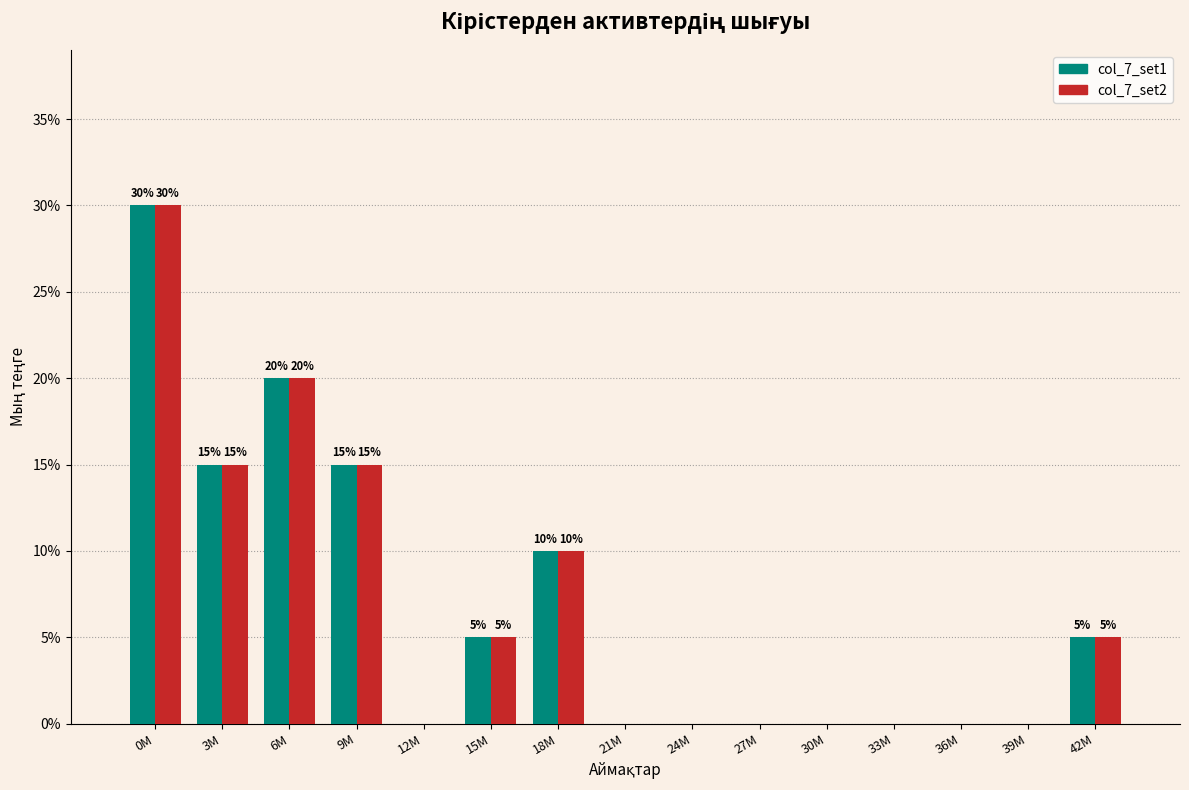

Reading right to left, what are all the values shown in this chart?

col_7_set1: 42M=5	39M=0	36M=0	33M=0	30M=0	27M=0	24M=0	21M=0	18M=10	15M=5	12M=0	9M=15	6M=20	3M=15	0M=30
col_7_set2: 42M=5	39M=0	36M=0	33M=0	30M=0	27M=0	24M=0	21M=0	18M=10	15M=5	12M=0	9M=15	6M=20	3M=15	0M=30